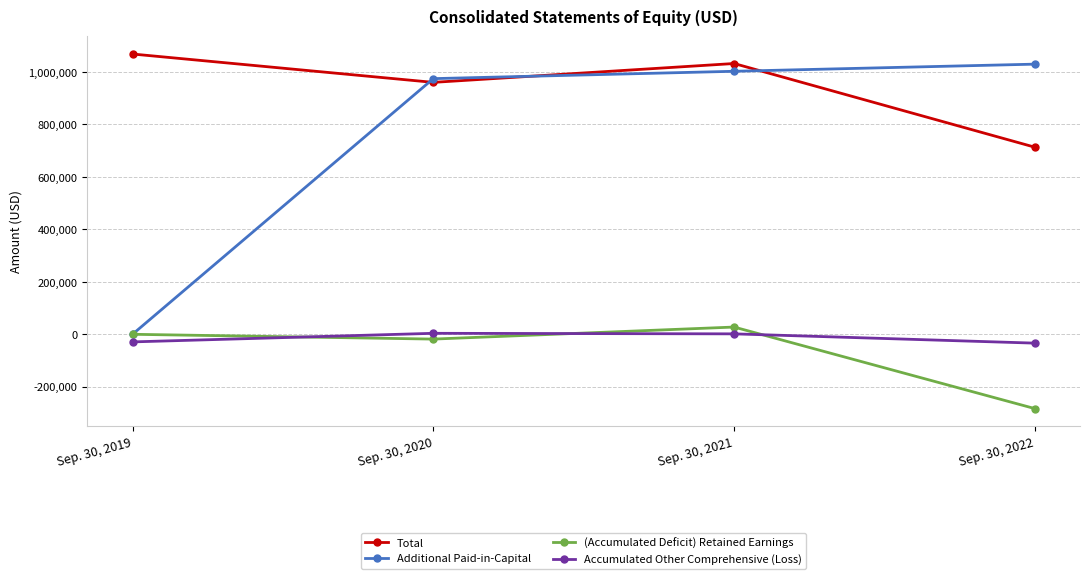

What is the difference between the Additional Paid-in-Capital values at Sep. 30, 2020 and Sep. 30, 2022?

55235